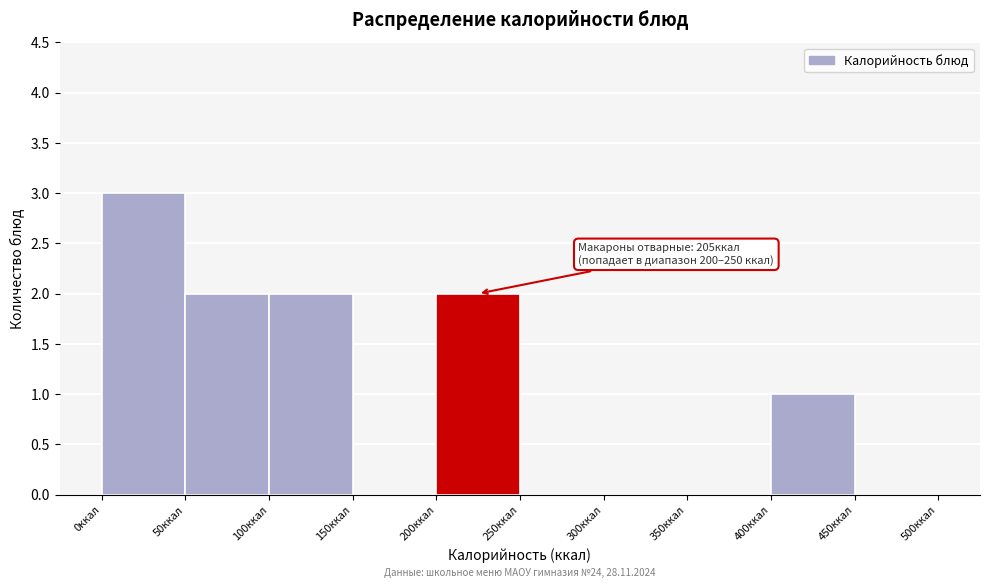

Over which range of the x-axis is the bar tallest?

0 to 50